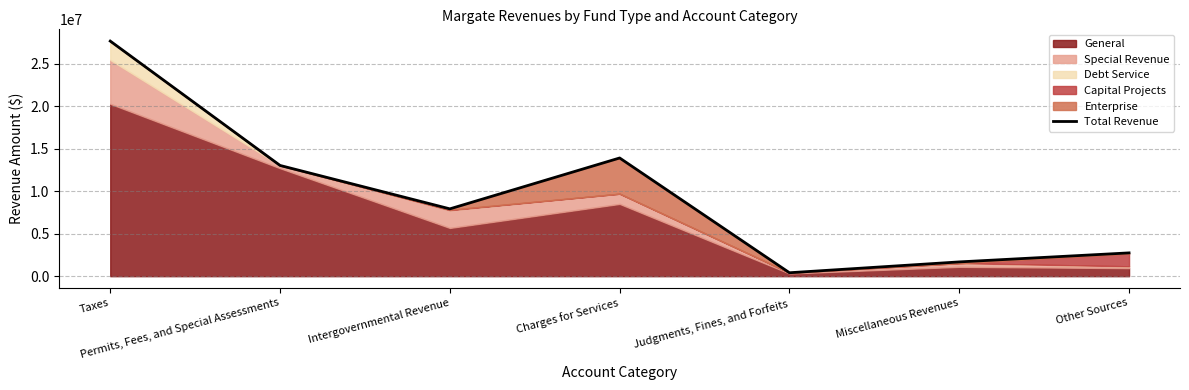

Does the chart have visible grid lines?

Yes